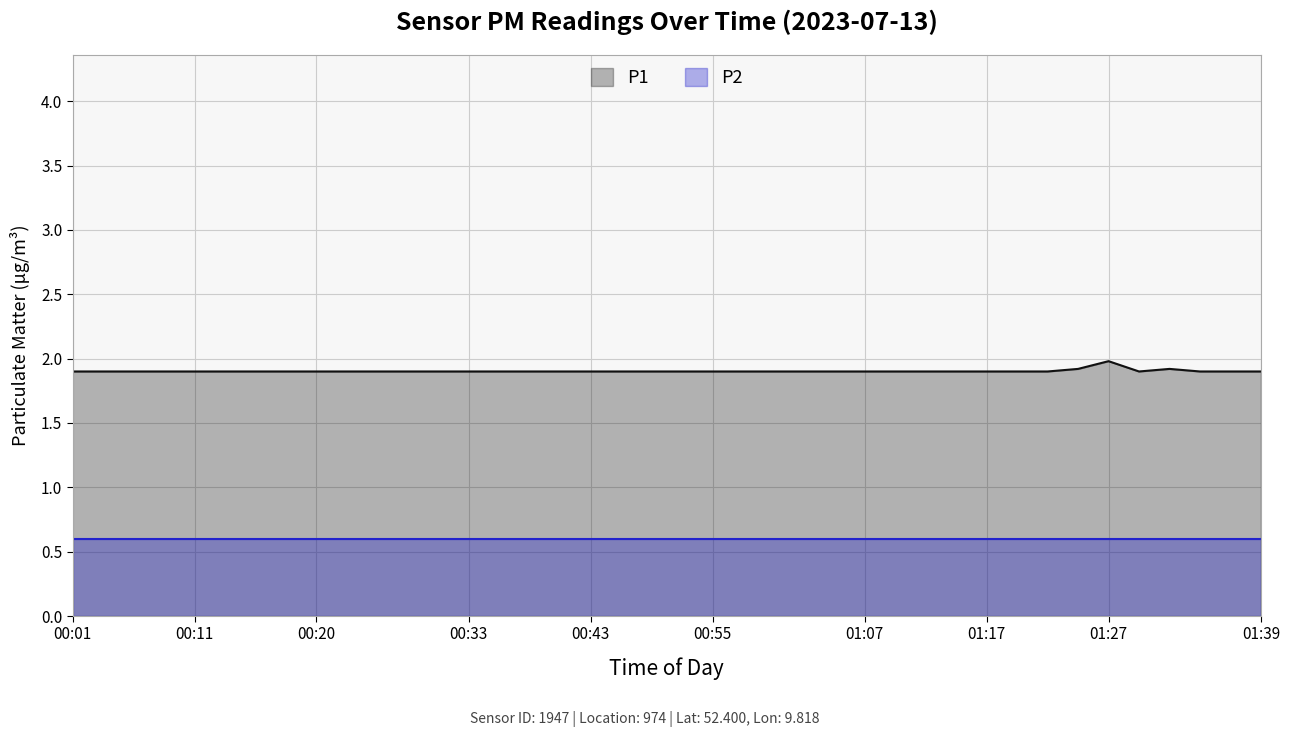

True or false: P2 and P1 cross at least once.

False